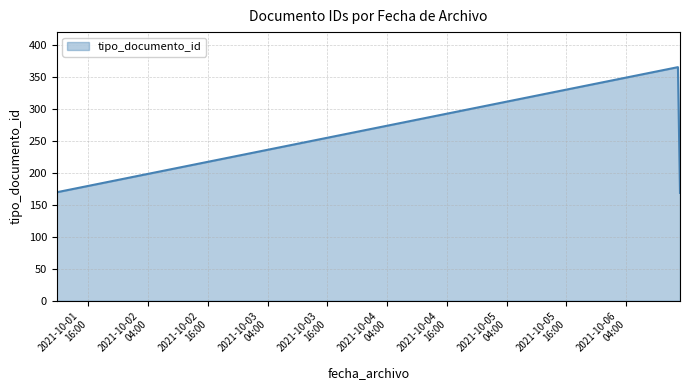

What is the smallest value displayed?

166